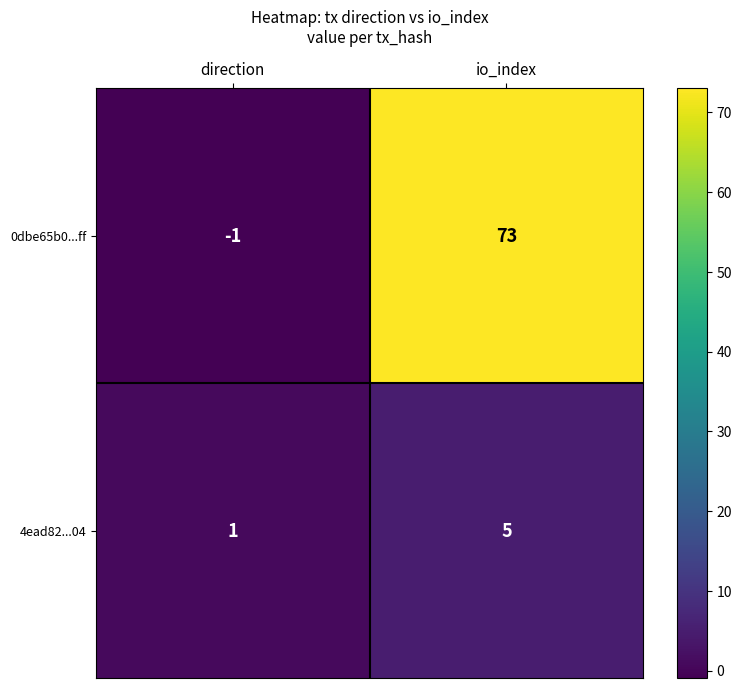

Is the value of 0dbe65b0...ff at io_index greater than the value of 4ead82...04 at io_index?

Yes